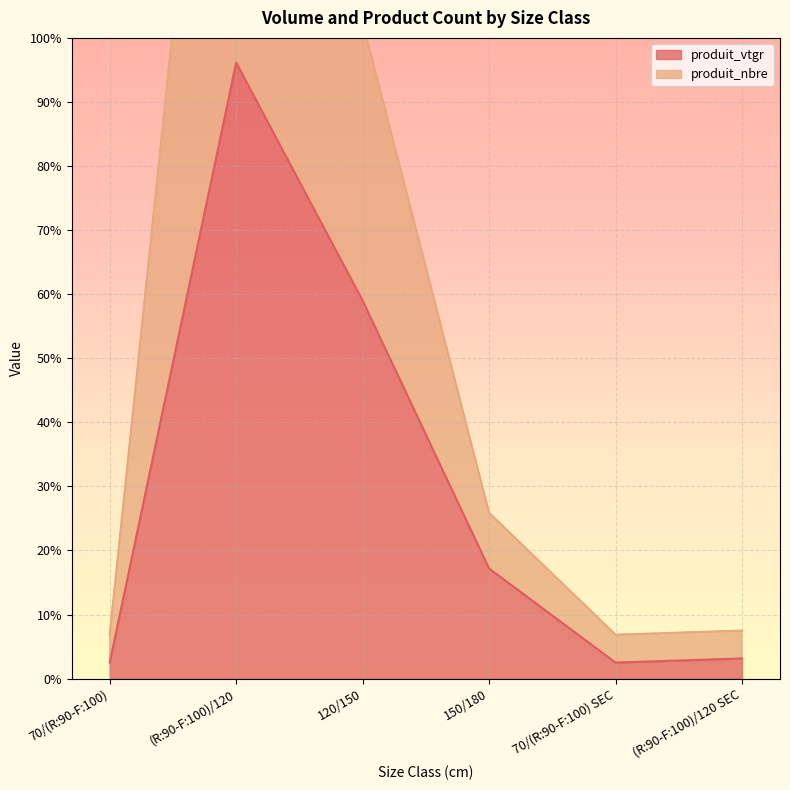

At which label does produit_nbre first exceed 25?

(R:90-F:100)/120